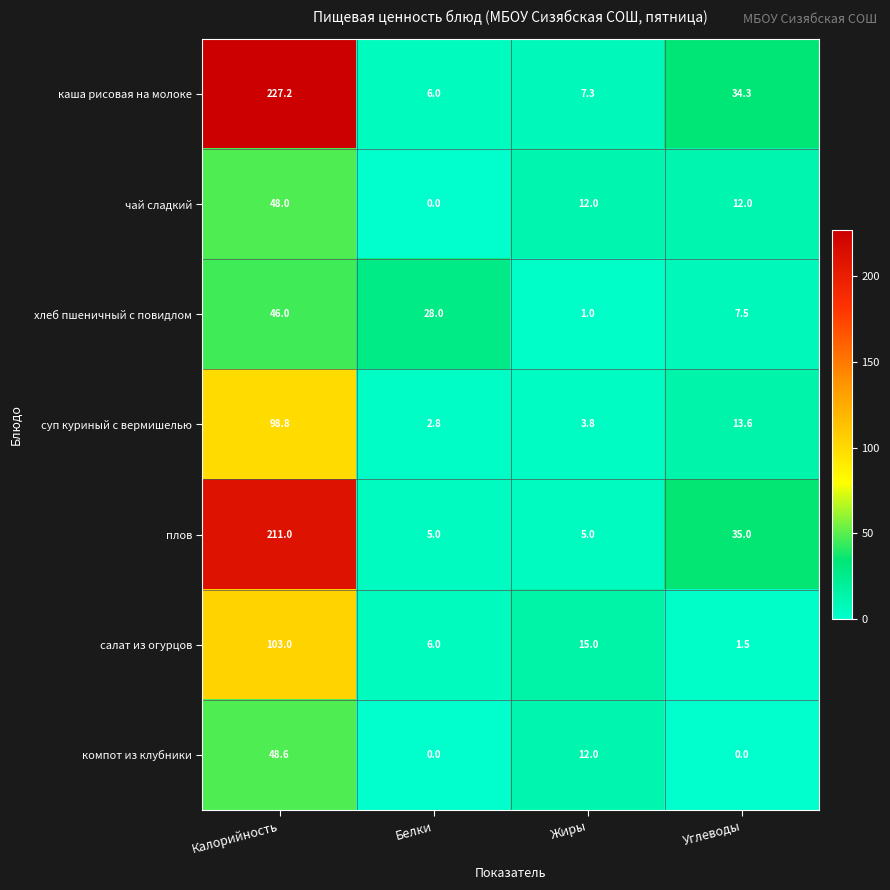

What is the greatest value displayed?

227.2